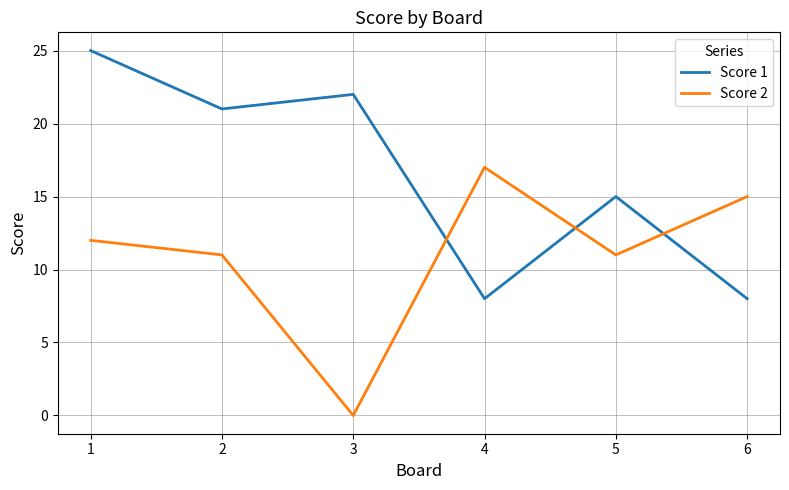

Reading left to right, extract all data points from this chart.

Score 1: 25	21	22	8	15	8
Score 2: 12	11	0	17	11	15